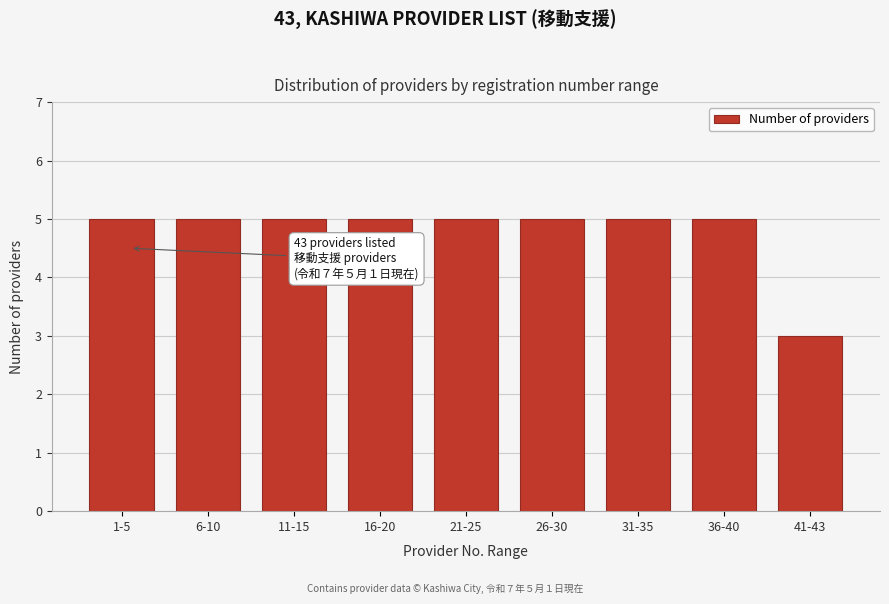

Reading right to left, list all the values displayed in this chart.

41-43=3	36-40=5	31-35=5	26-30=5	21-25=5	16-20=5	11-15=5	6-10=5	1-5=5